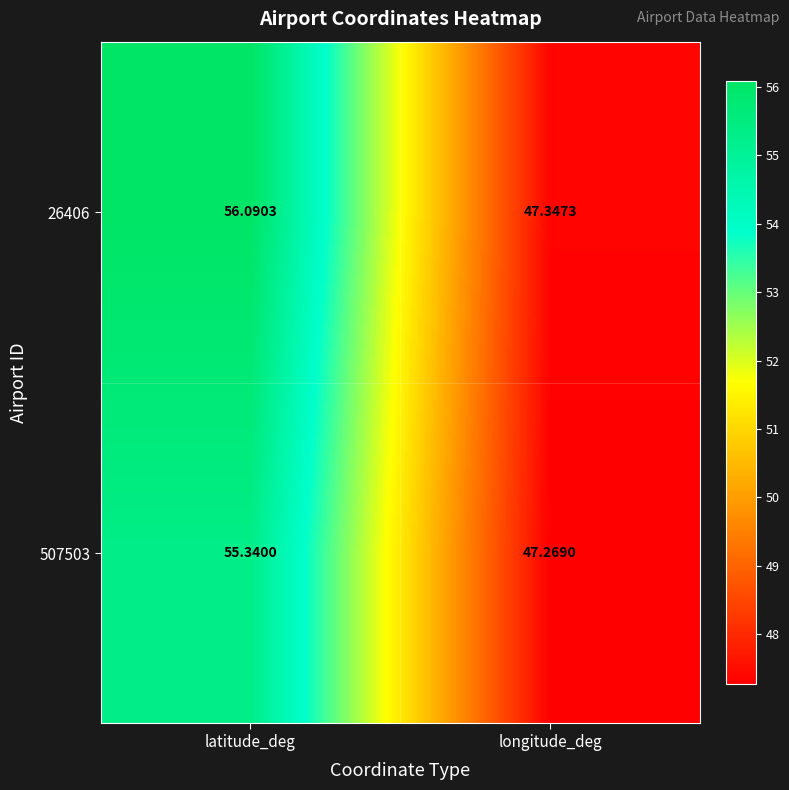

Is the value of 507503 at longitude_deg greater than the value of 26406 at longitude_deg?

No